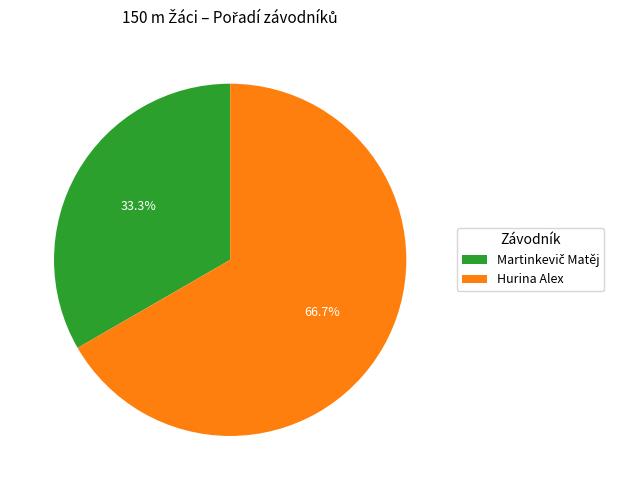

Which slice is the largest?

Hurina Alex